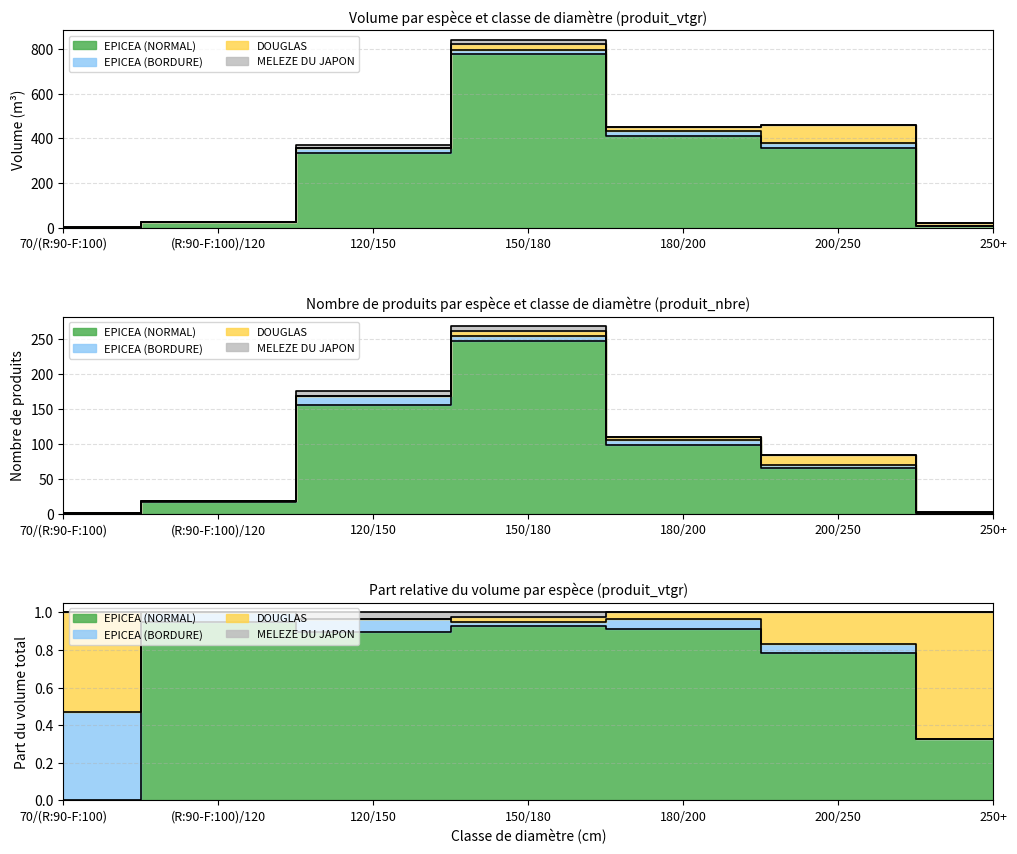

What is the label of the 6th point from the right?

(R:90-F:100)/120